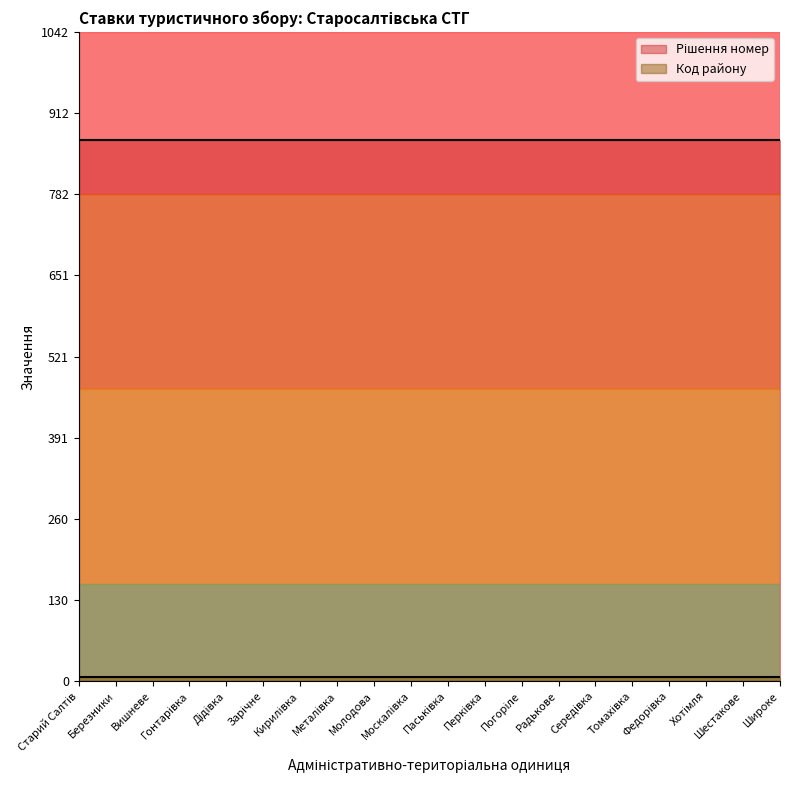

Which series changed the most between Березники and Перківка?

Рішення номер